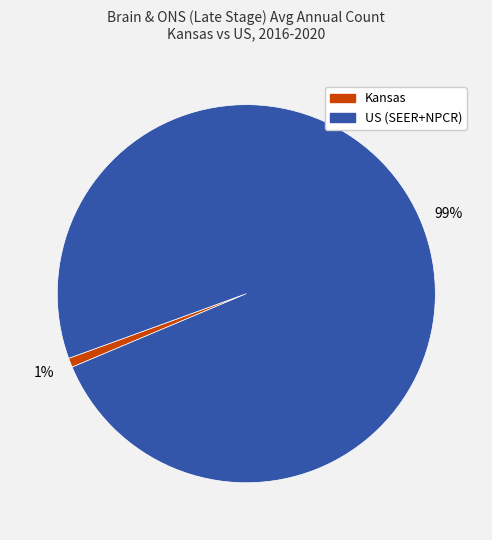

True or false: Kansas accounts for 1% of the total.

True